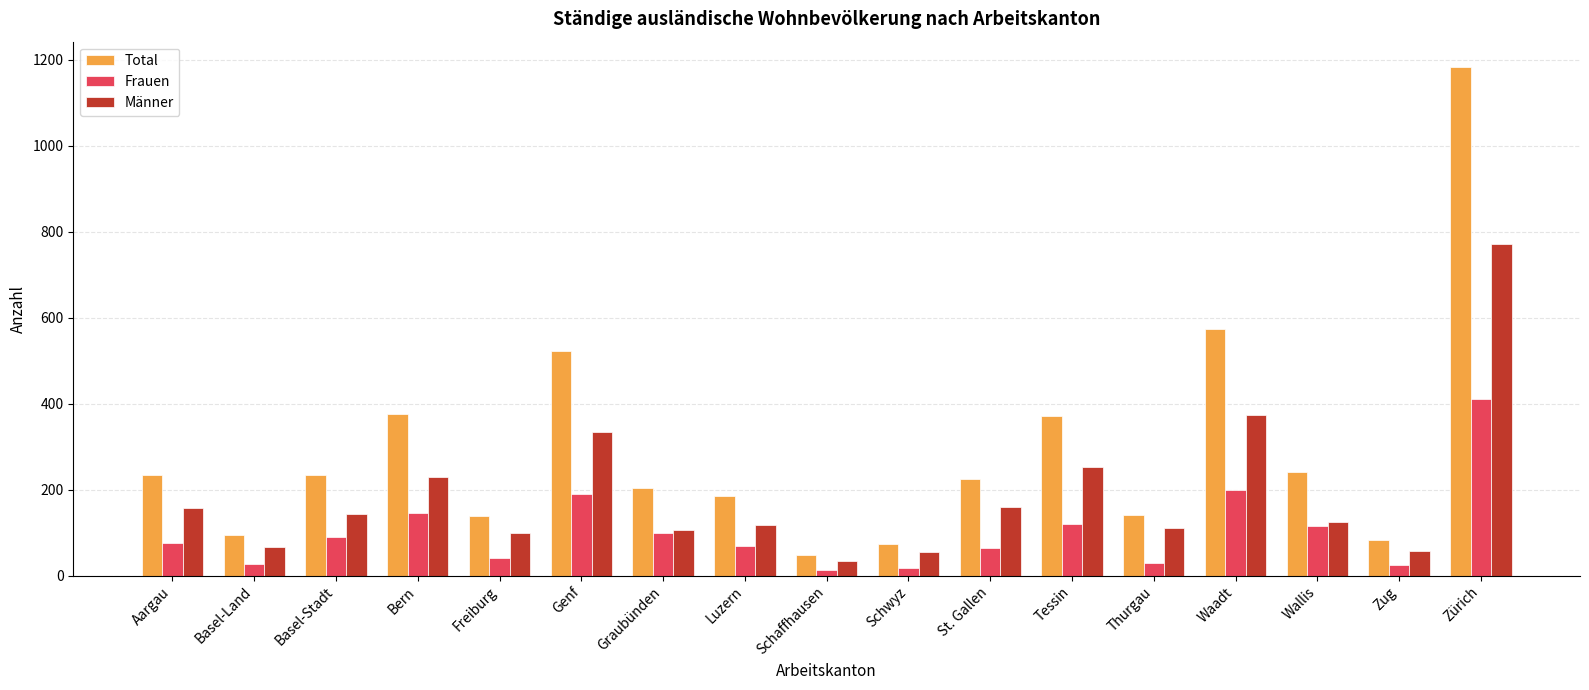

Which series has the widest spread of values?

Total